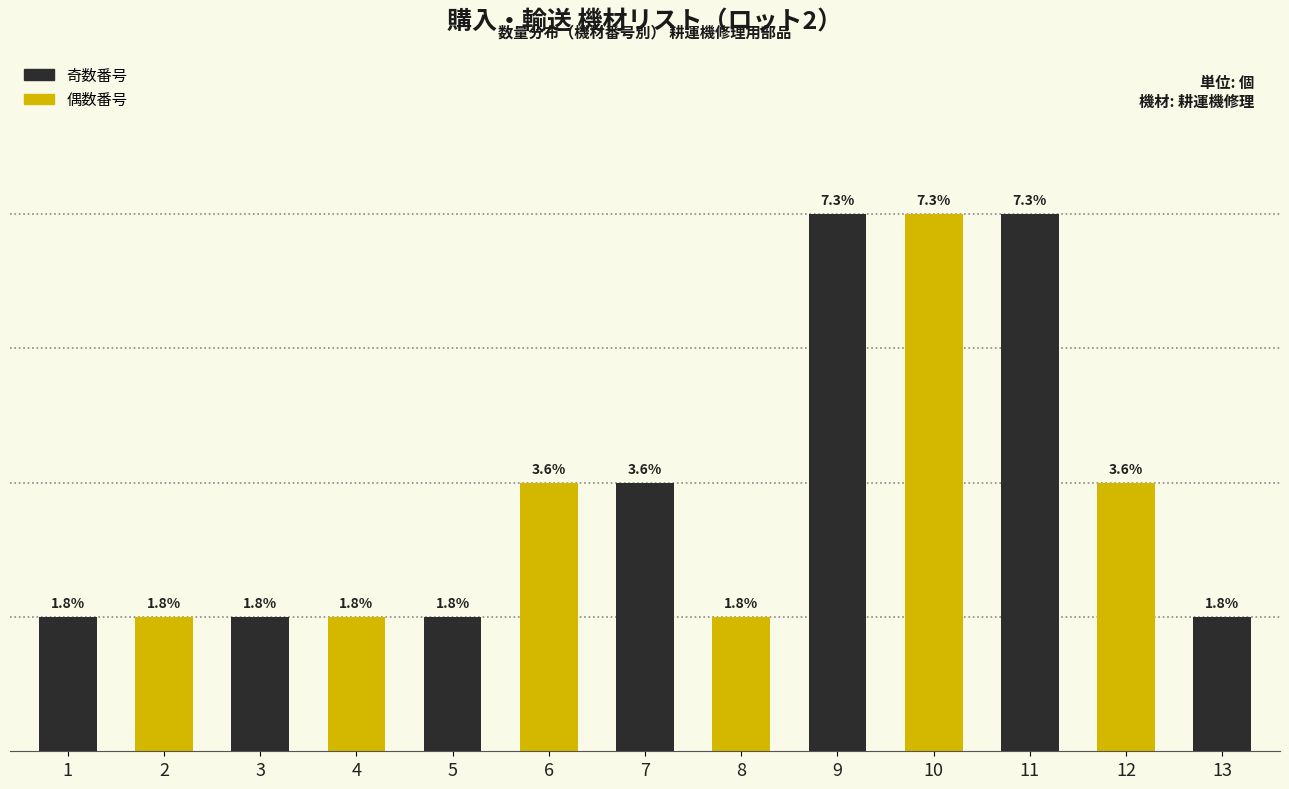

Where is 機材の用途 nearest to the value 2?

6